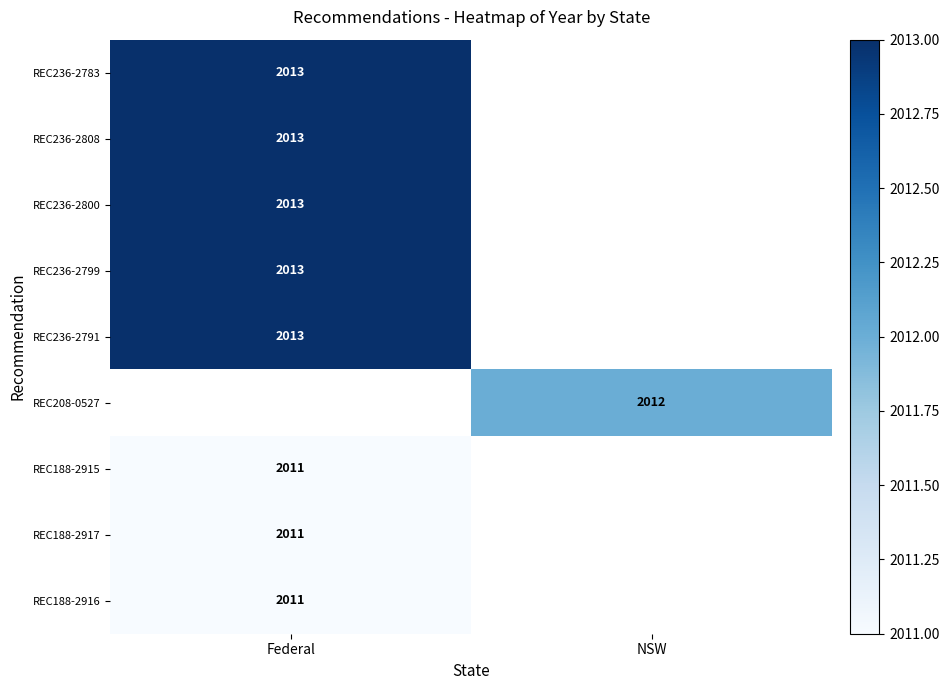

True or false: REC236-2791 has a value of 3057.0 at Federal.

False